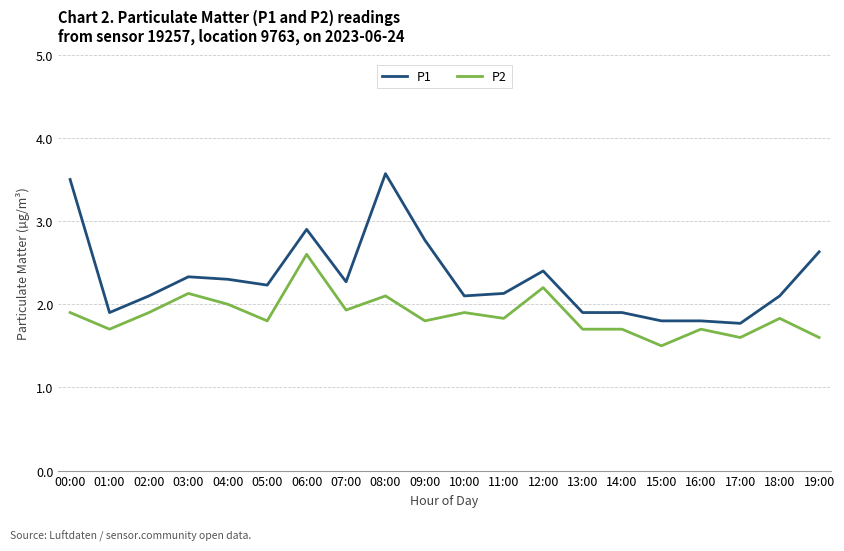

What is the difference between the maximum and minimum values in the P1 series?

1.8